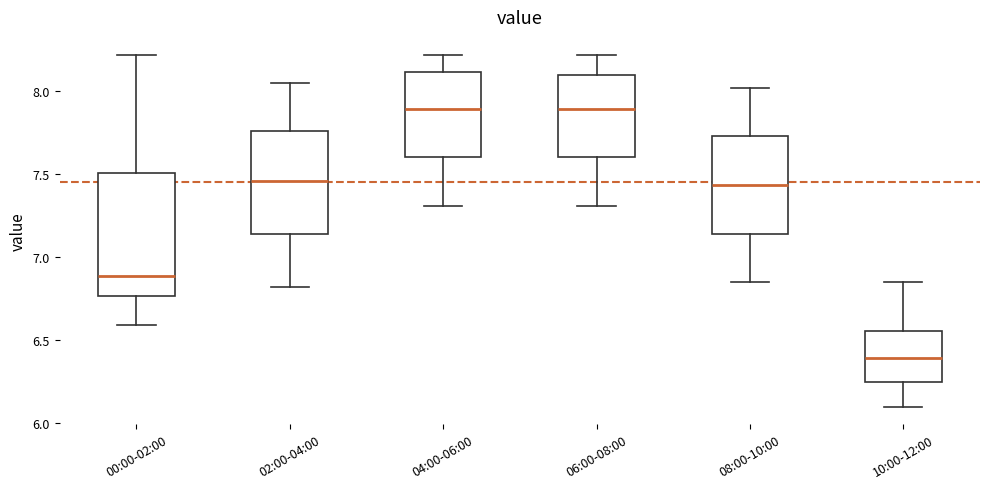

Reading left to right, transcribe this box plot: for each box, give where its median line is, the range the box spans, and where its two whiskers end, as read against the y-axis. The values are not printed on the chart, so give them approximately, as read against the axis.

00:00-02:00: median 6.90, box 6.75 to 7.50, whiskers 6.60 to 8.20
02:00-04:00: median 7.45, box 7.15 to 7.75, whiskers 6.80 to 8.05
04:00-06:00: median 7.90, box 7.60 to 8.10, whiskers 7.30 to 8.20
06:00-08:00: median 7.90, box 7.60 to 8.10, whiskers 7.30 to 8.20
08:00-10:00: median 7.45, box 7.15 to 7.75, whiskers 6.85 to 8.00
10:00-12:00: median 6.40, box 6.25 to 6.55, whiskers 6.10 to 6.85